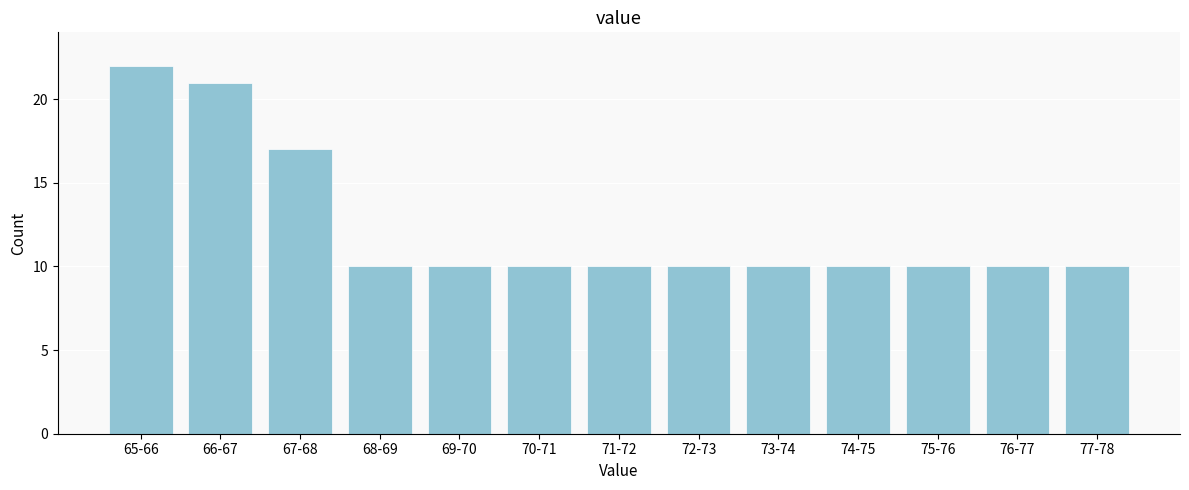

Reading left to right, transcribe all the data shown in this chart.

22	21	17	10	10	10	10	10	10	10	10	10	10